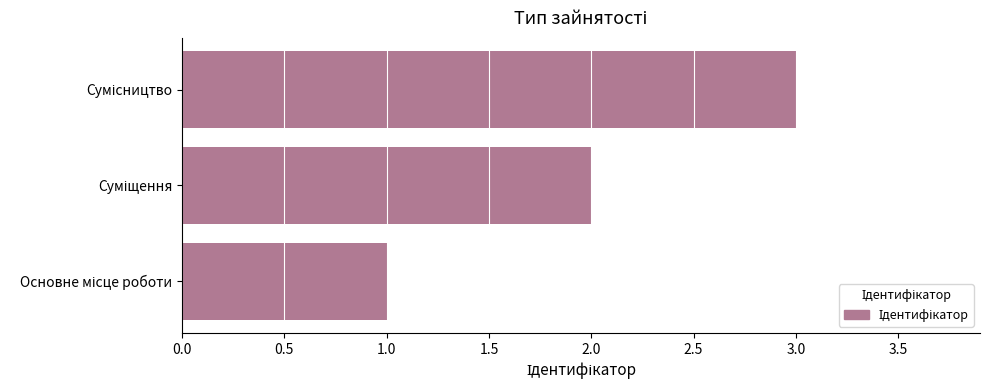

Are the bars horizontal?

Yes